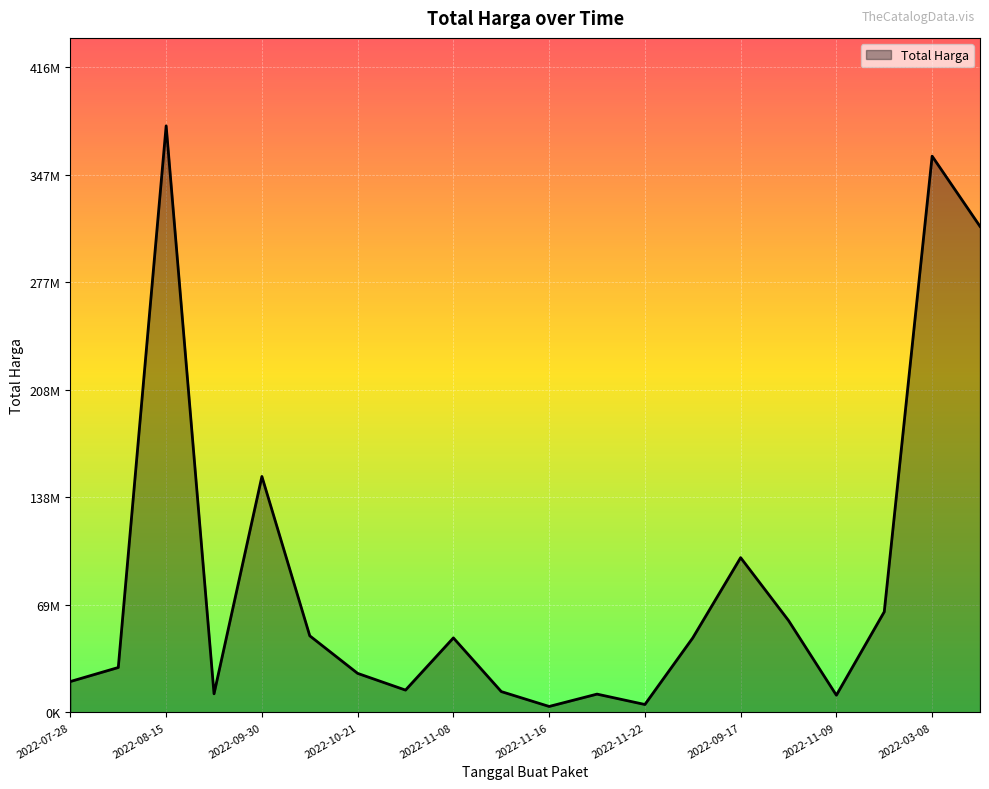

Does the chart have visible grid lines?

Yes